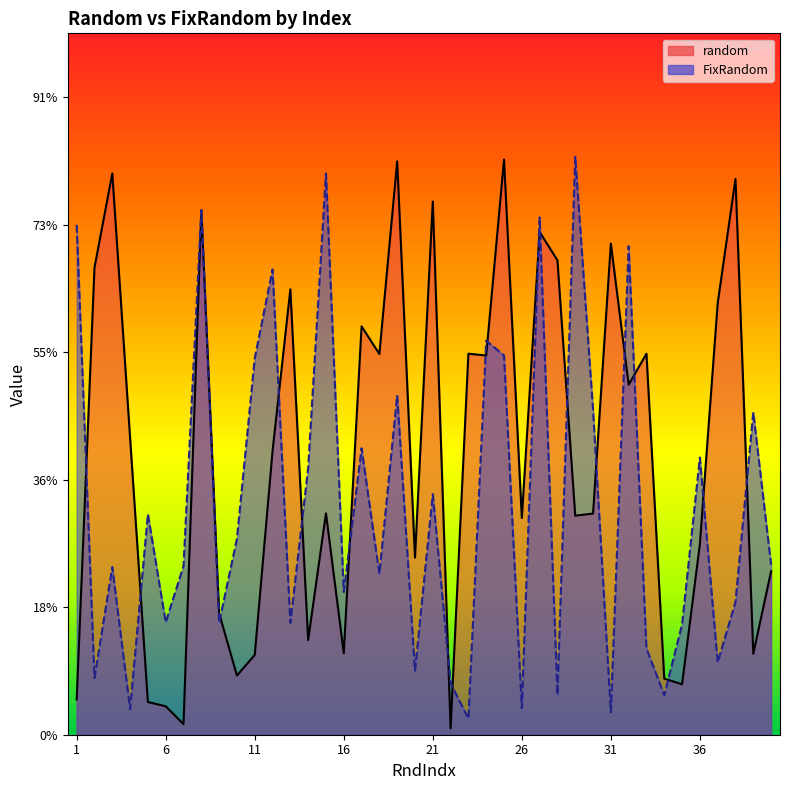

The FixRandom series shows 0.0 at 18. True or false?

True